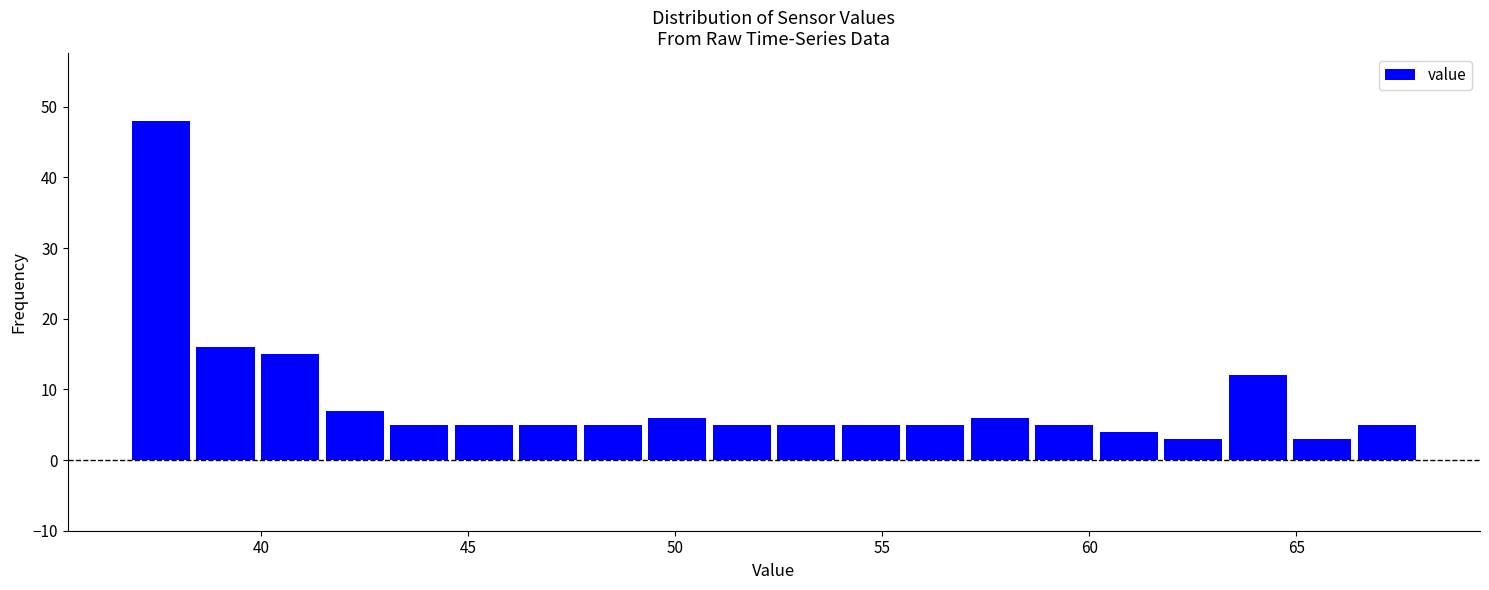

Read against the x-axis, roughly where is the centre of the tallest bar?

37.5